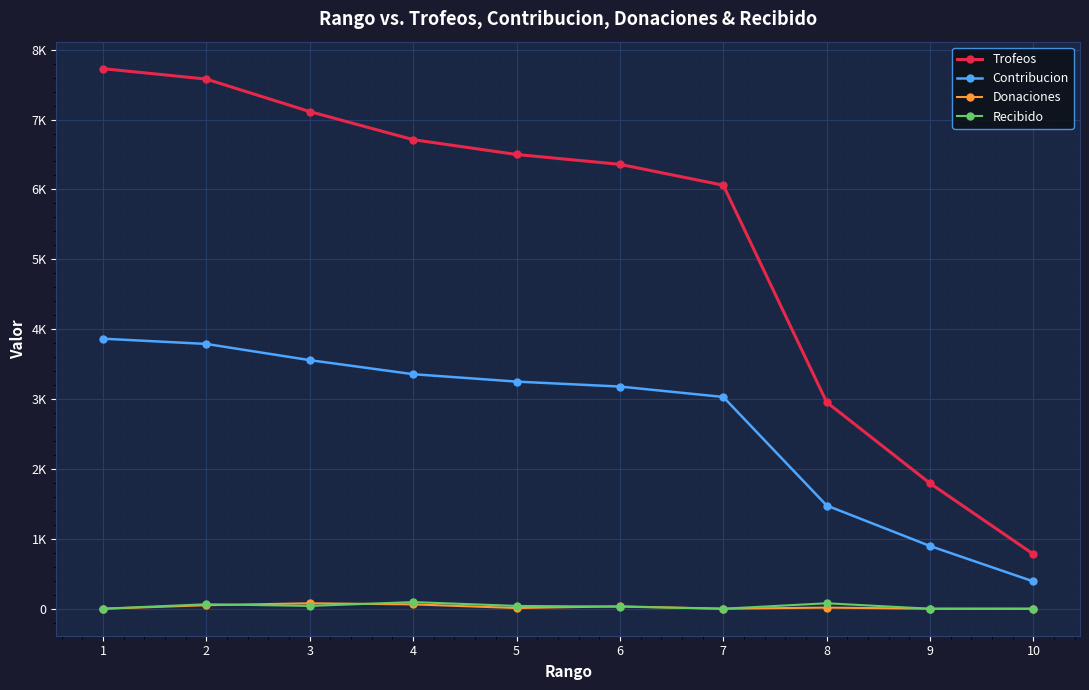

True or false: Trofeos and Donaciones intersect in this chart.

False